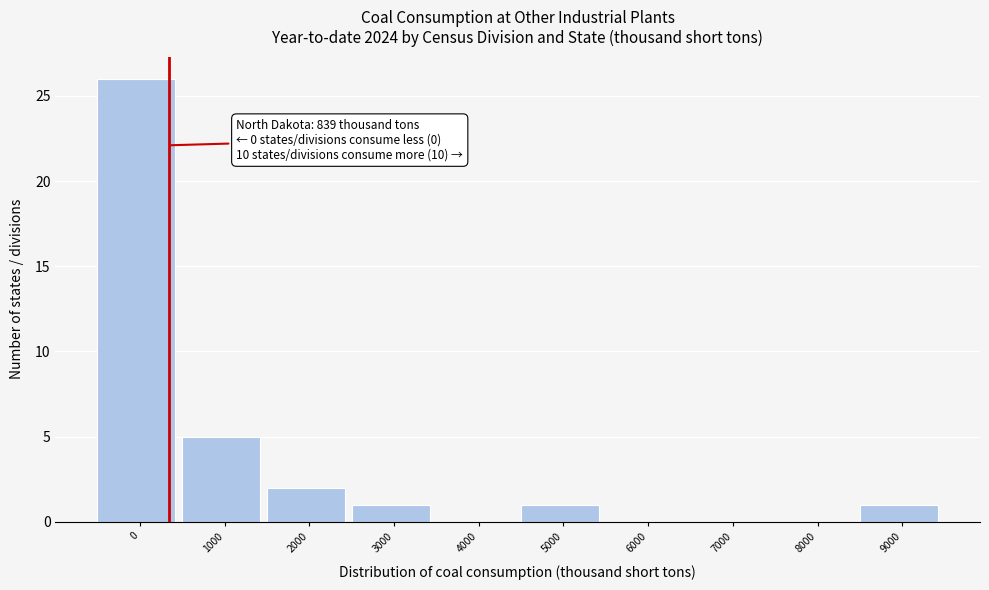

Reading right to left, what are all the values shown in this chart?

9000=1	8000=0	7000=0	6000=0	5000=1	4000=0	3000=1	2000=2	1000=5	0=26